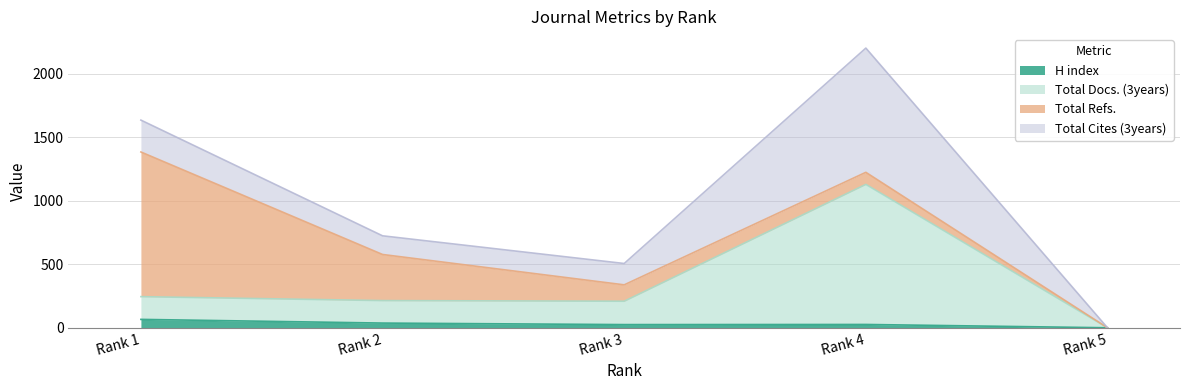

What are all the series names shown in the legend?

H index, Total Docs. (3years), Total Refs., Total Cites (3years)